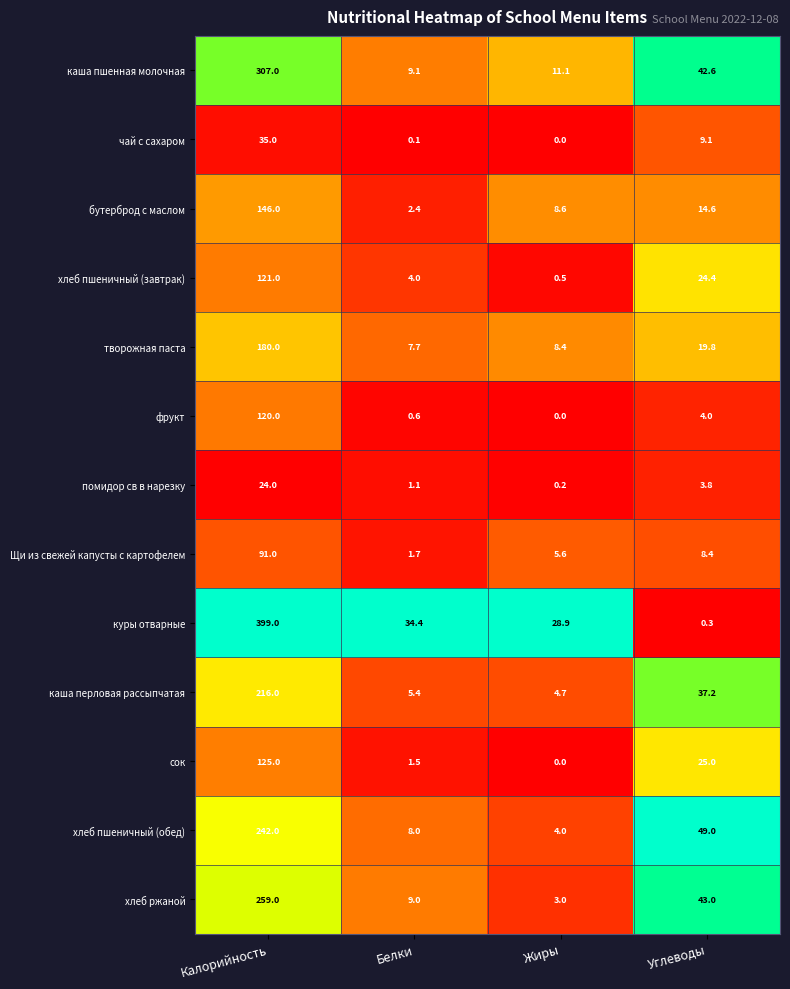

At which label does сок reach its minimum?

Жиры